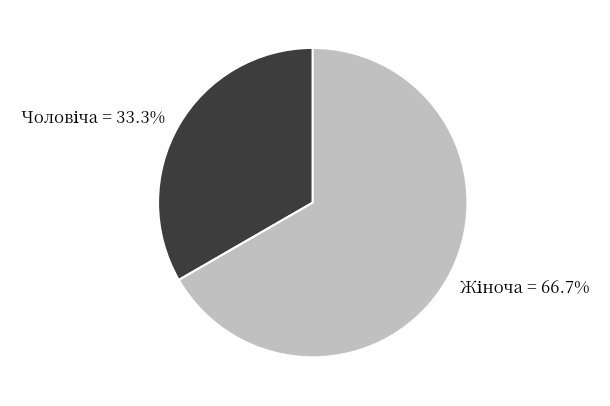

Count the number of slices in the pie.

2